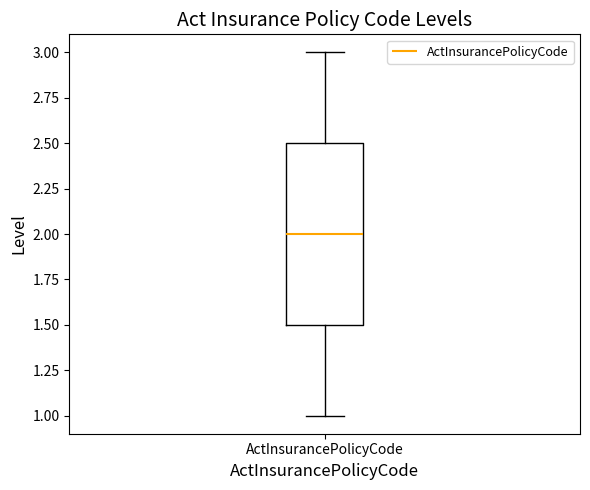

Read this box plot against the y-axis: the position of the median line, the range covered by the box, and the ends of both whiskers. The values are not printed on the chart, so give them approximately, as read against the axis.

median 2.0, box 1.5 to 2.5, whiskers 1.0 to 3.0